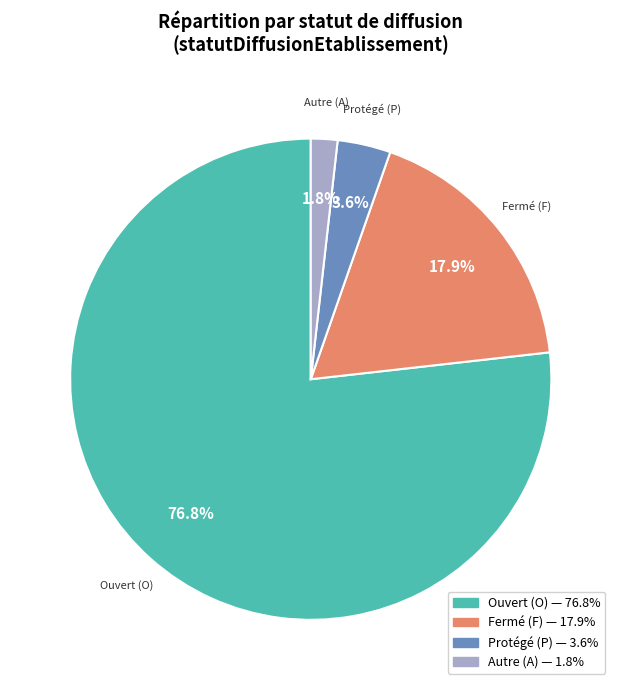

Does any single category account for the majority?

Yes